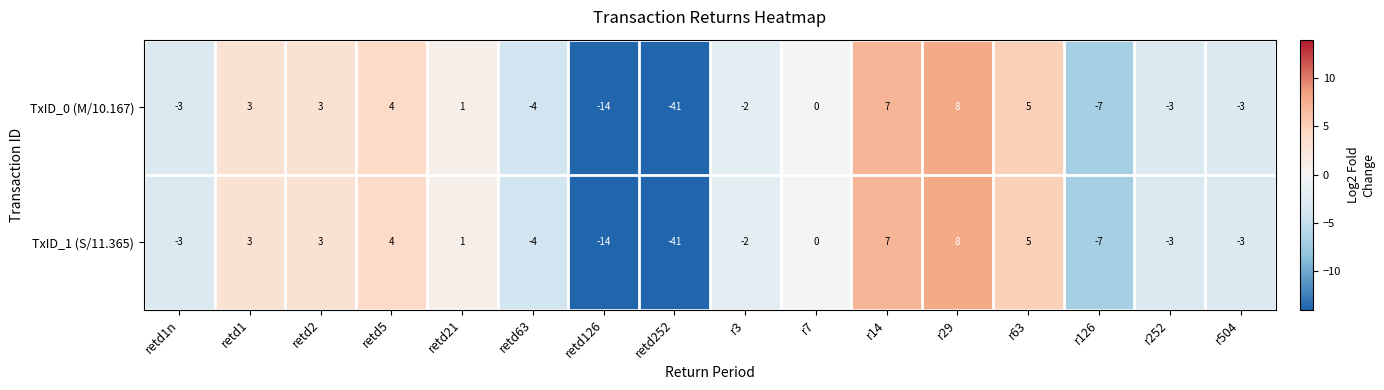

How many values in the TxID_1 (S/11.365) series are below 0?

8